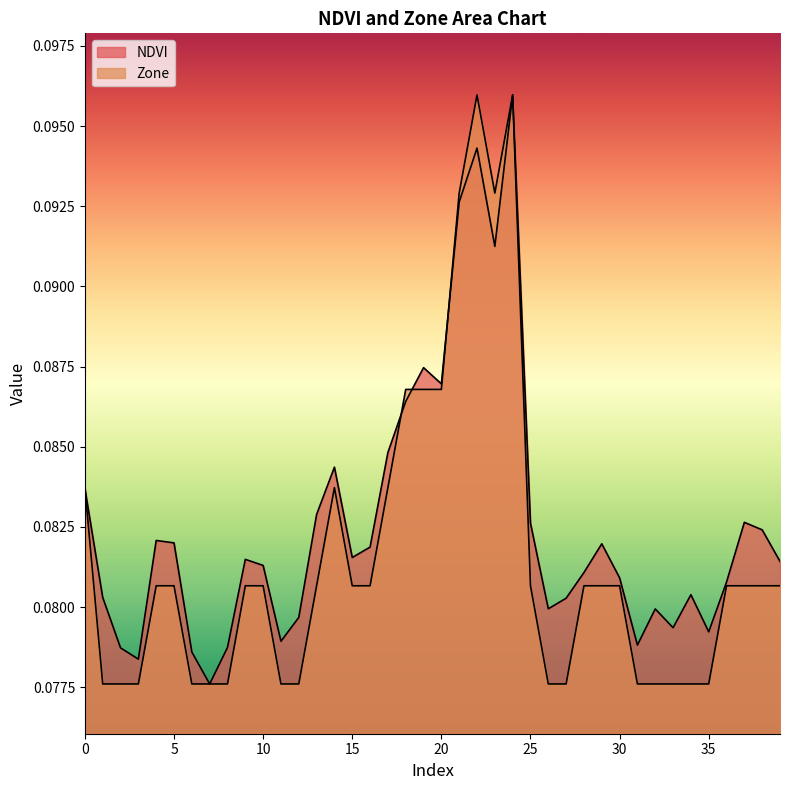

Reading right to left, transcribe all the data shown in this chart.

NDVI: 39=0.1	38=0.1	37=0.1	36=0.1	35=0.1	34=0.1	33=0.1	32=0.1	31=0.1	30=0.1	29=0.1	28=0.1	27=0.1	26=0.1	25=0.1	24=0.1	23=0.1	22=0.1	21=0.1	20=0.1	19=0.1	18=0.1	17=0.1	16=0.1	15=0.1	14=0.1	13=0.1	12=0.1	11=0.1	10=0.1	9=0.1	8=0.1	7=0.1	6=0.1	5=0.1	4=0.1	3=0.1	2=0.1	1=0.1	0=0.1
Zone: 39=0.1	38=0.1	37=0.1	36=0.1	35=0.1	34=0.1	33=0.1	32=0.1	31=0.1	30=0.1	29=0.1	28=0.1	27=0.1	26=0.1	25=0.1	24=0.1	23=0.1	22=0.1	21=0.1	20=0.1	19=0.1	18=0.1	17=0.1	16=0.1	15=0.1	14=0.1	13=0.1	12=0.1	11=0.1	10=0.1	9=0.1	8=0.1	7=0.1	6=0.1	5=0.1	4=0.1	3=0.1	2=0.1	1=0.1	0=0.1